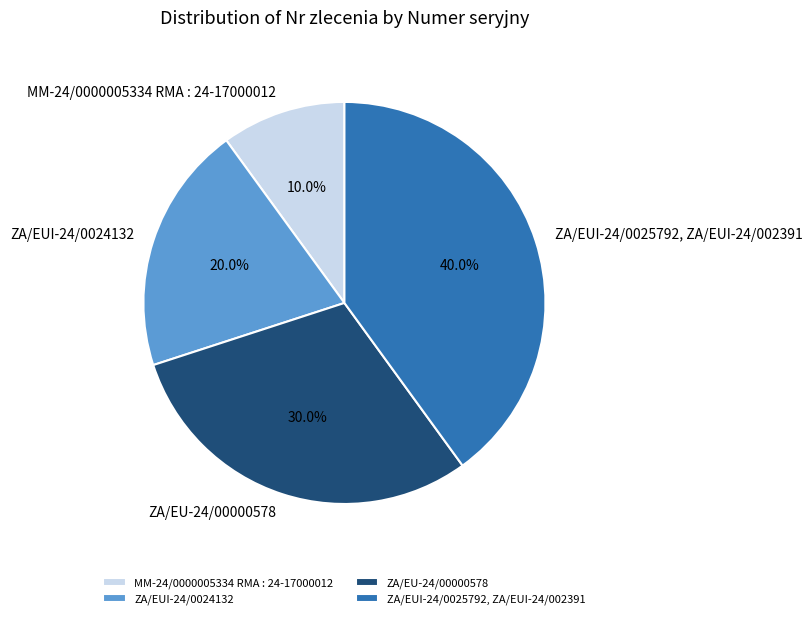

What is the ratio of the value at ZA/EUI-24/0024132 to the value at MM-24/0000005334 RMA : 24-17000012?

2.0